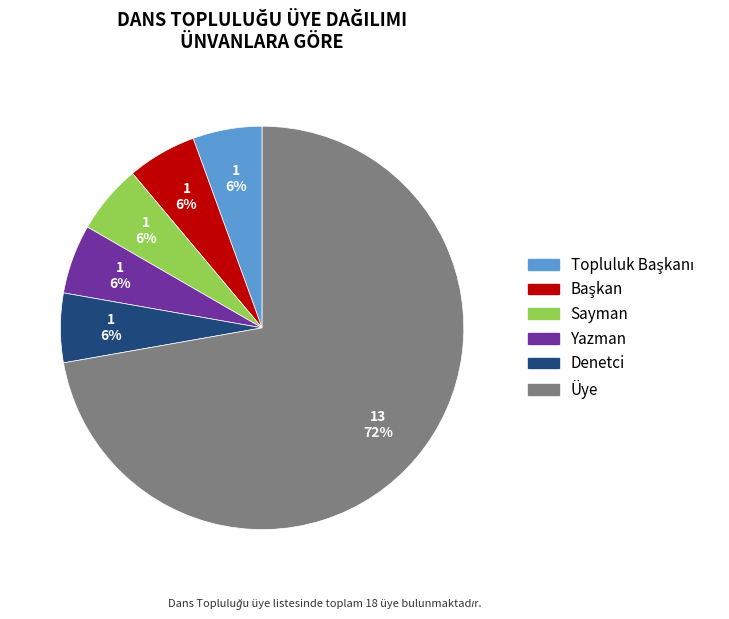

Count the number of slices in the pie.

6